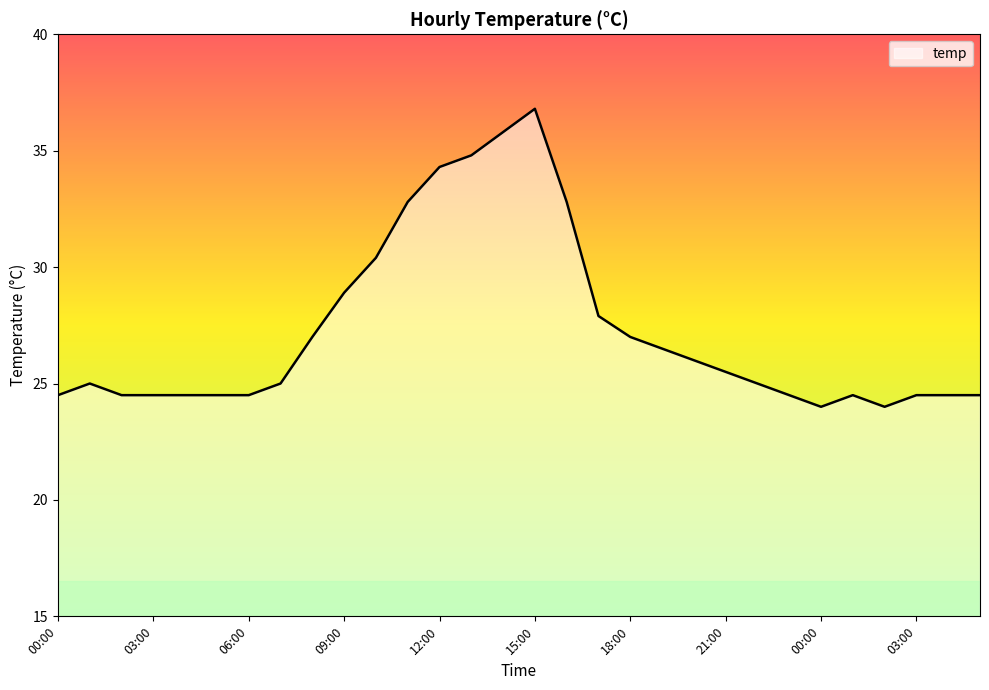

What is the maximum value shown in the chart?

36.8